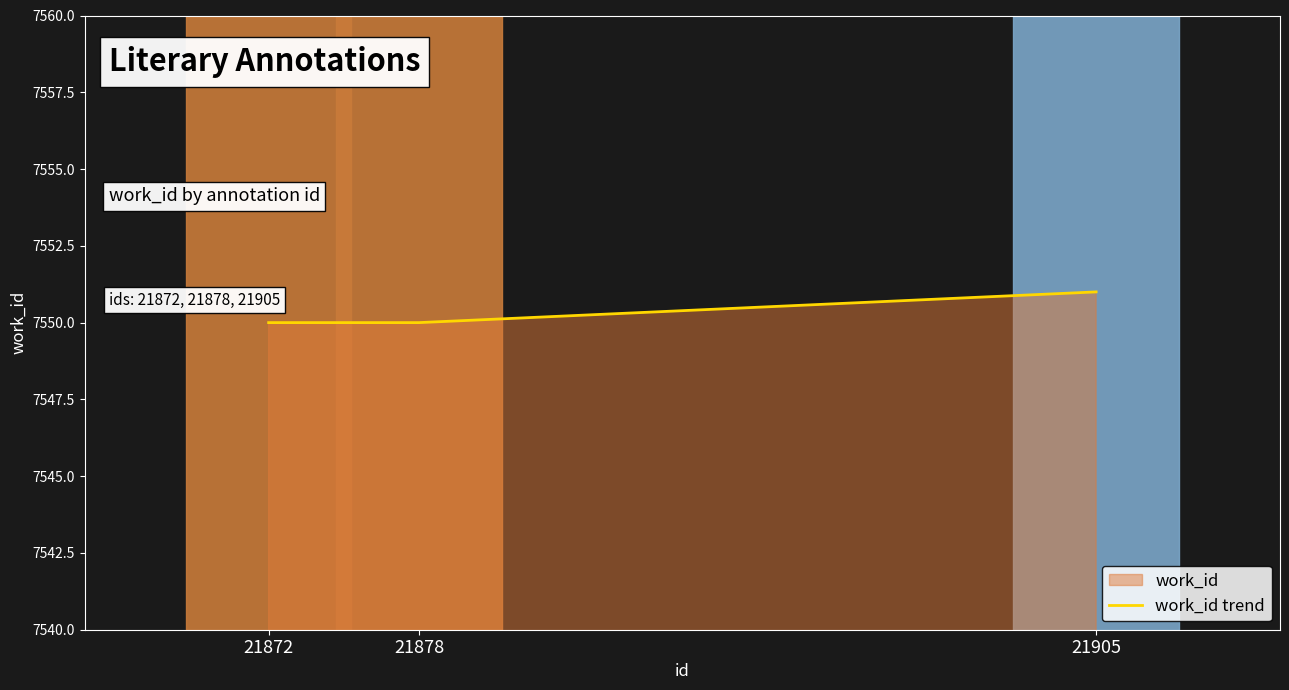

Rank the categories by value from lowest to highest.

21872, 21878, 21905